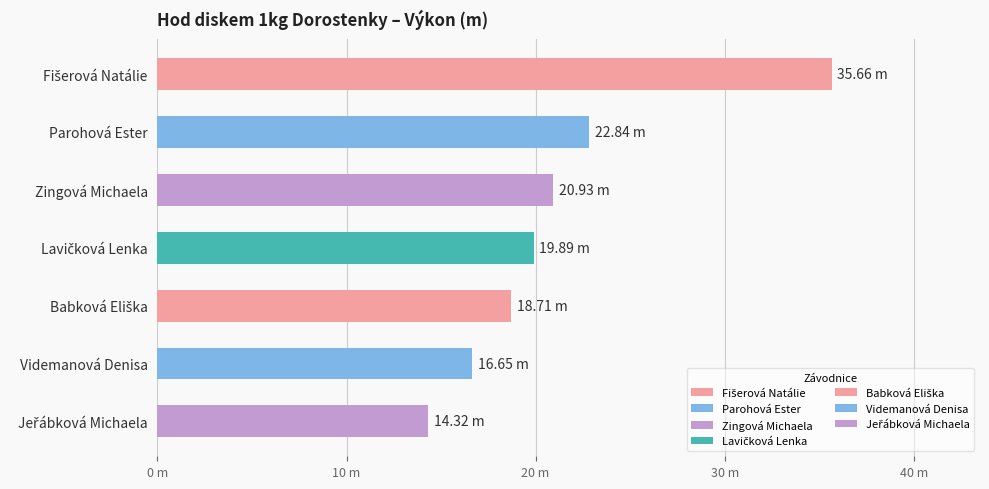

What is the difference between the values at Videmanová Denisa and Jeřábková Michaela?

2.3